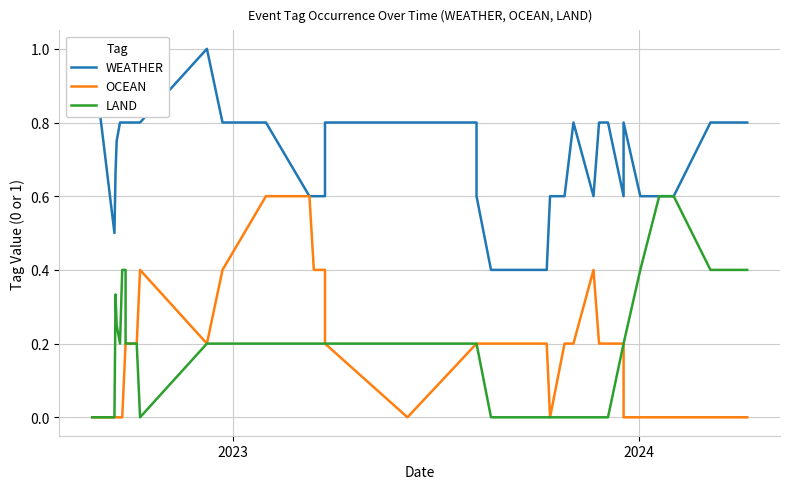

How many lines are shown in the chart?

3